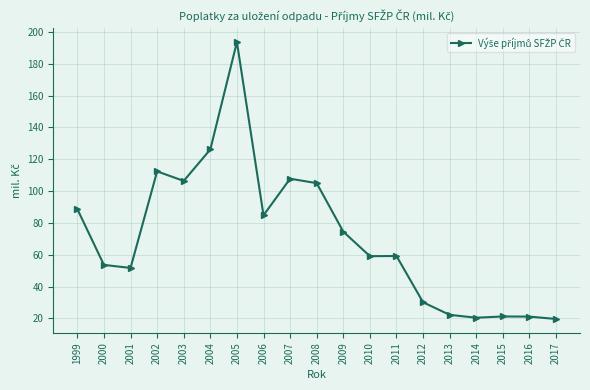

At which category does the chart reach its peak across all series?

2005